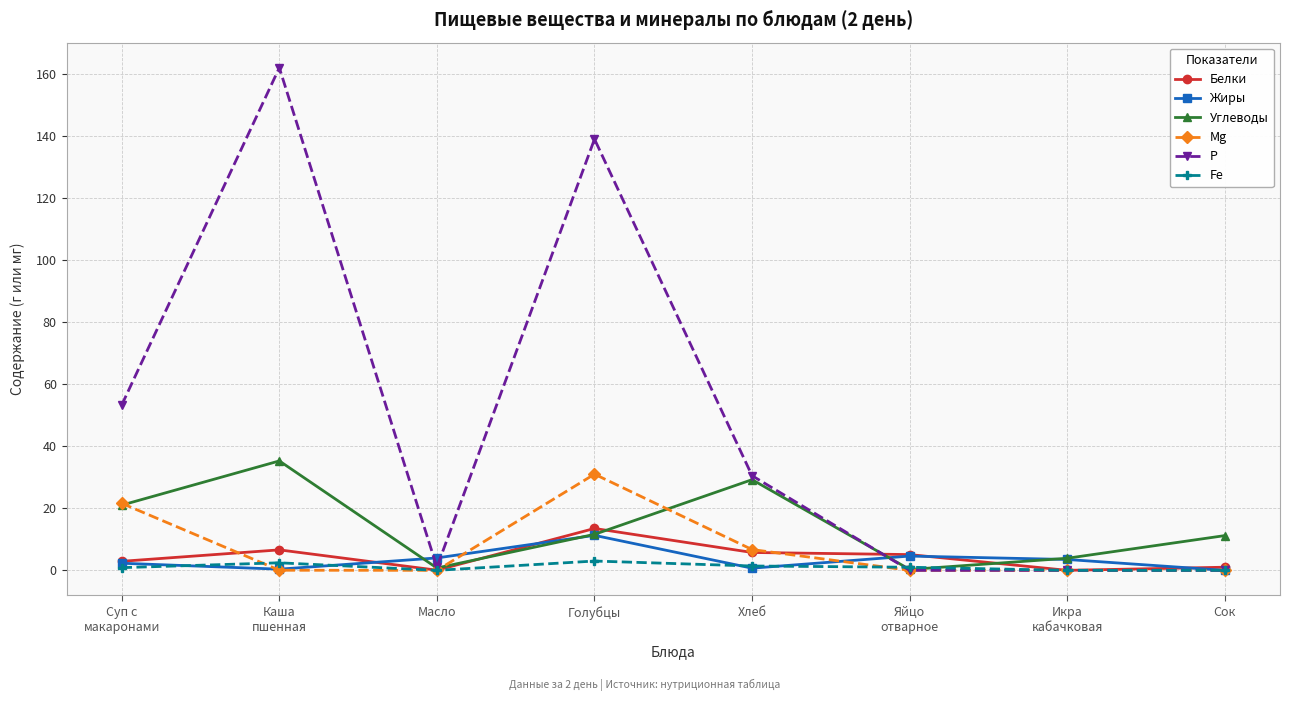

What is the difference between the Жиры values at Хлеб and Яйцо
отварное?

3.9